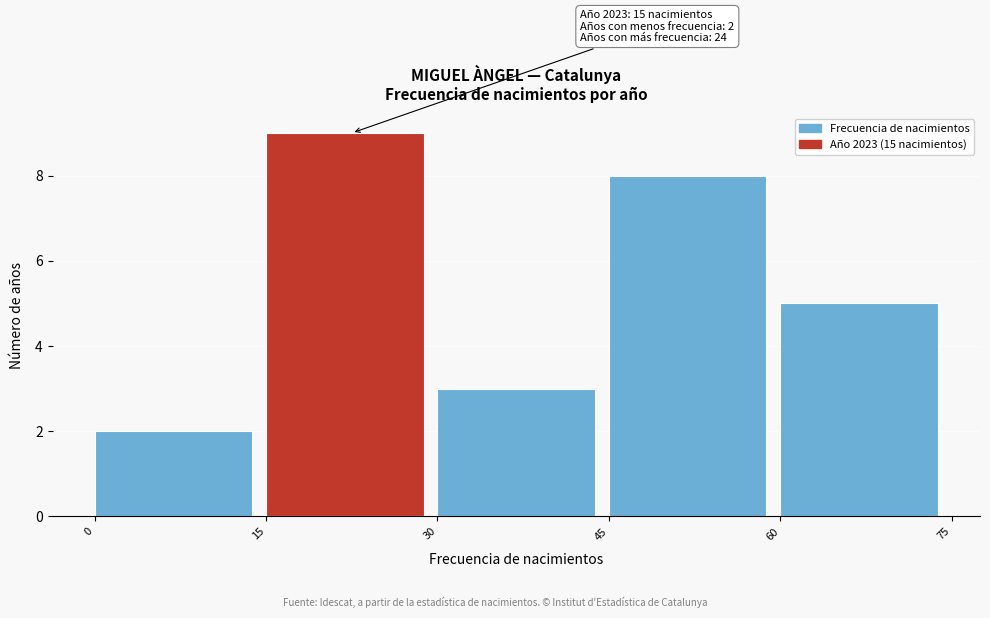

Which range on the x-axis has the tallest bar?

15 to 30